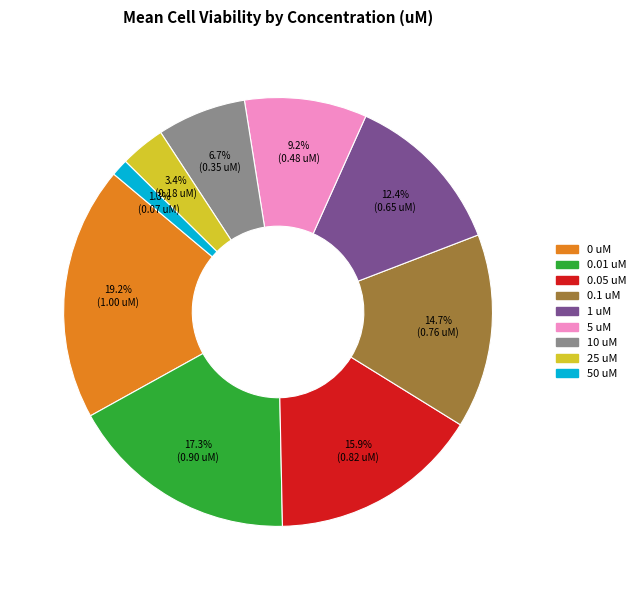

Is there any slice that represents more than half of the pie?

No